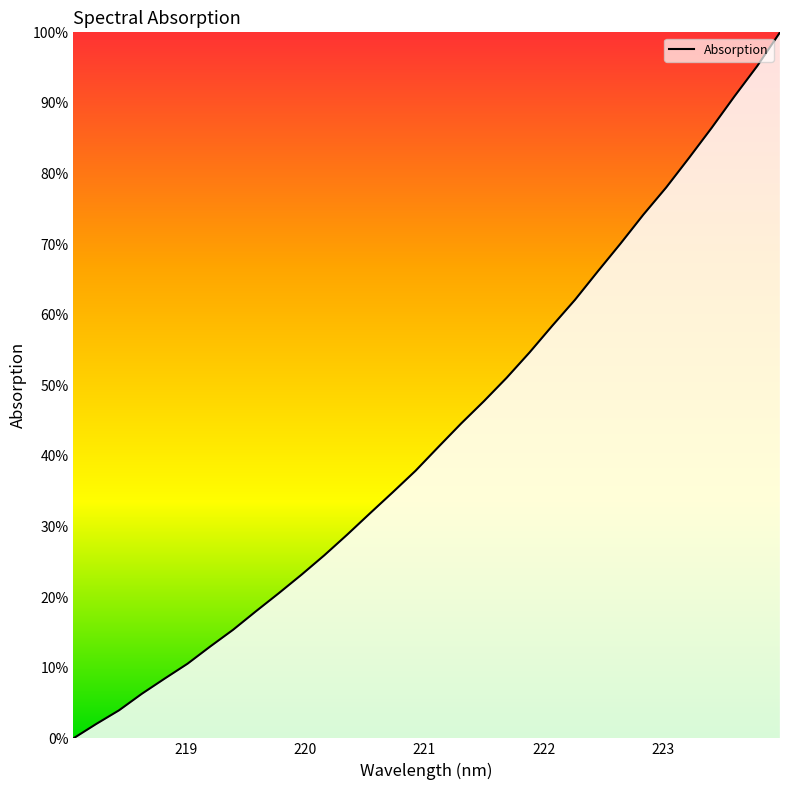

Reading left to right, extract all data points from this chart.

0.0	2.0	4.0	6.3	8.5	10.6	13.0	15.4	18.0	20.6	23.2	25.9	28.8	31.9	34.9	37.9	41.3	44.6	47.8	51.1	54.7	58.4	62.1	66.1	70.1	74.2	78.0	82.2	86.5	90.9	95.2	100.0